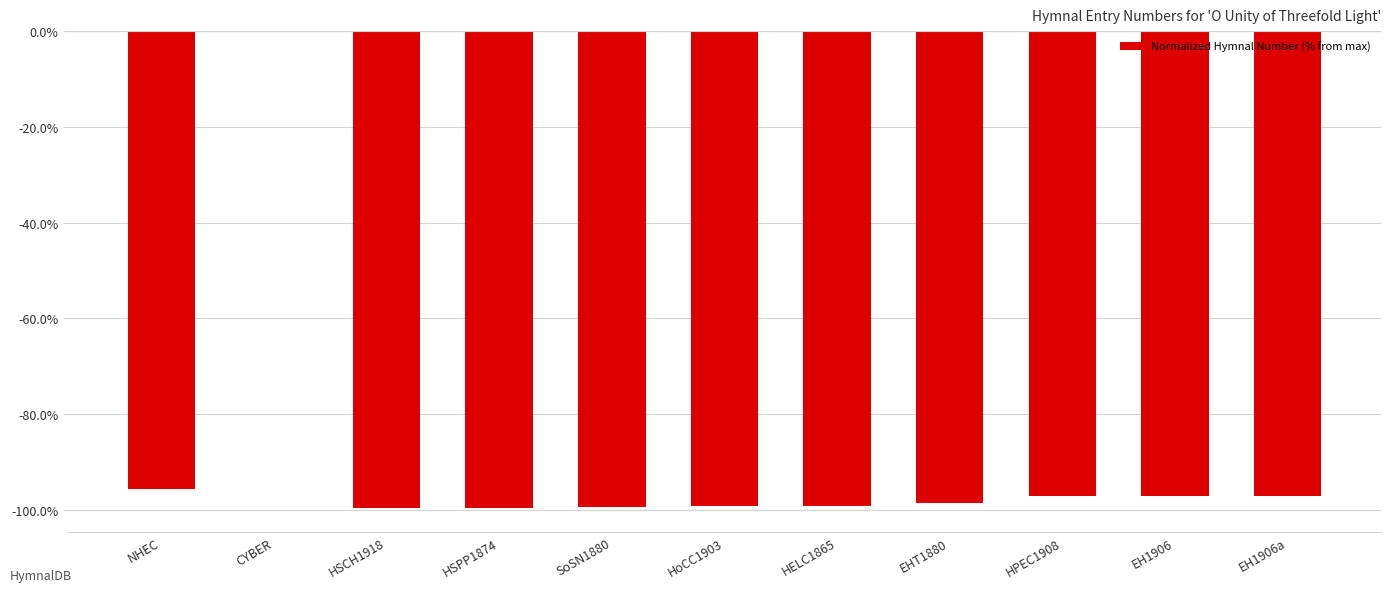

What is the sum of the values at HPEC1908 and NHEC?

-192.7